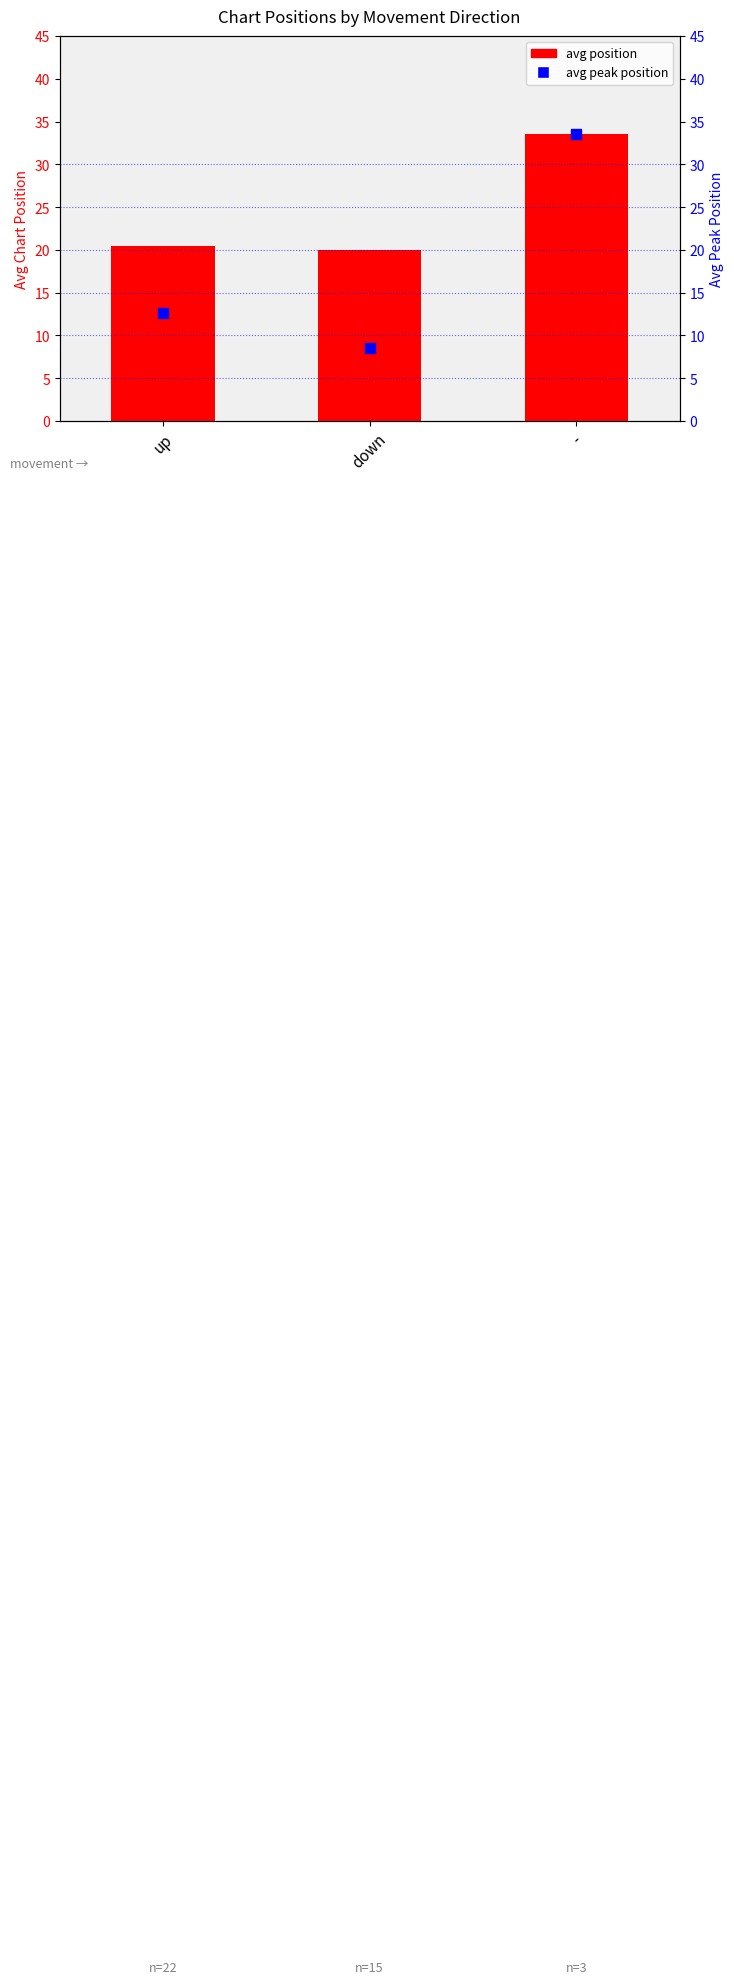

Which series has the largest Y range (max minus min)?

avg peak position